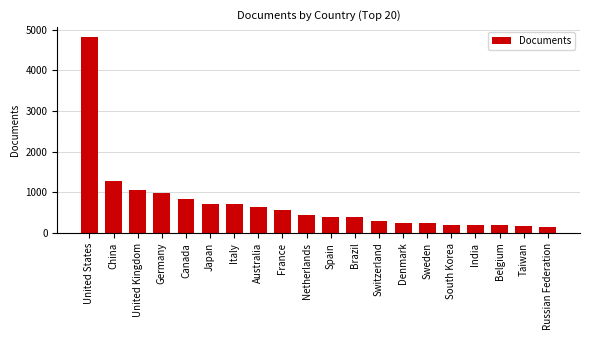

What is the label of the 4th bar from the left?

Germany